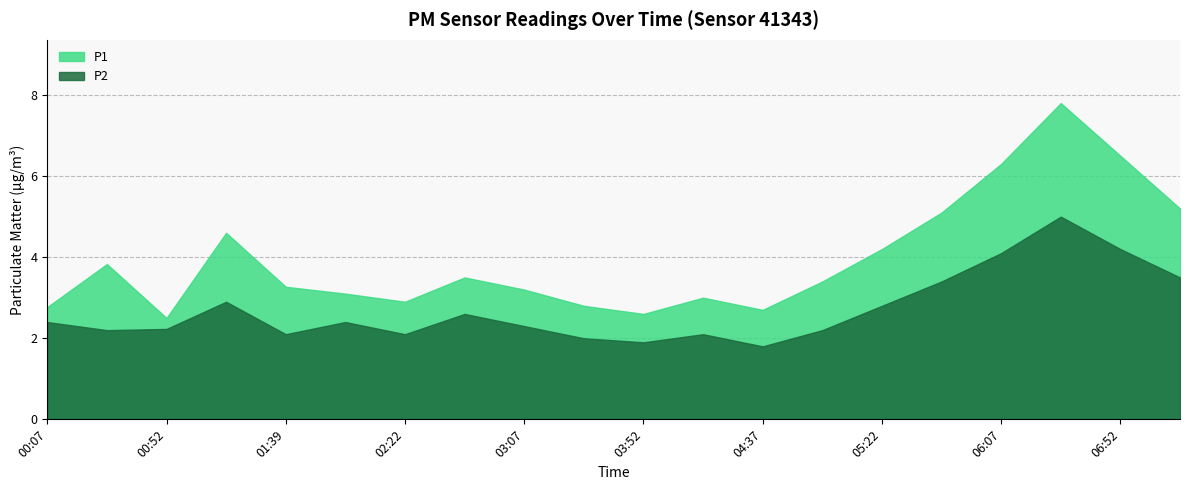

What is the sum of the P1 values at 06:30 and 06:52?

14.3